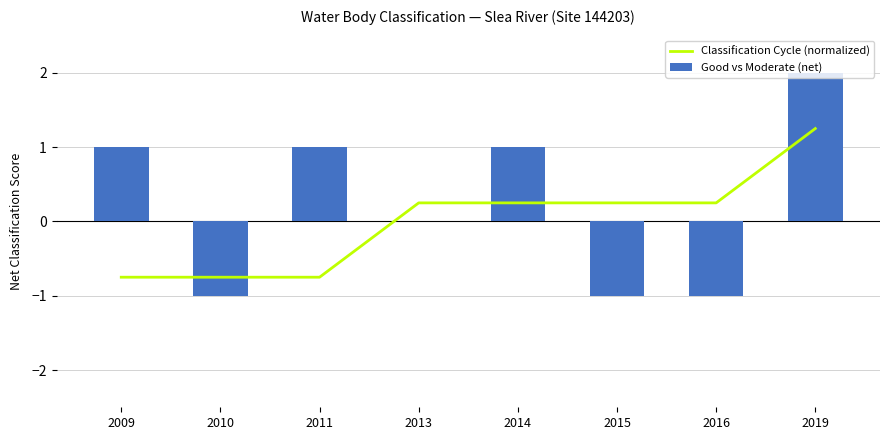

What is the maximum value for Classification Cycle (normalized)?

1.2